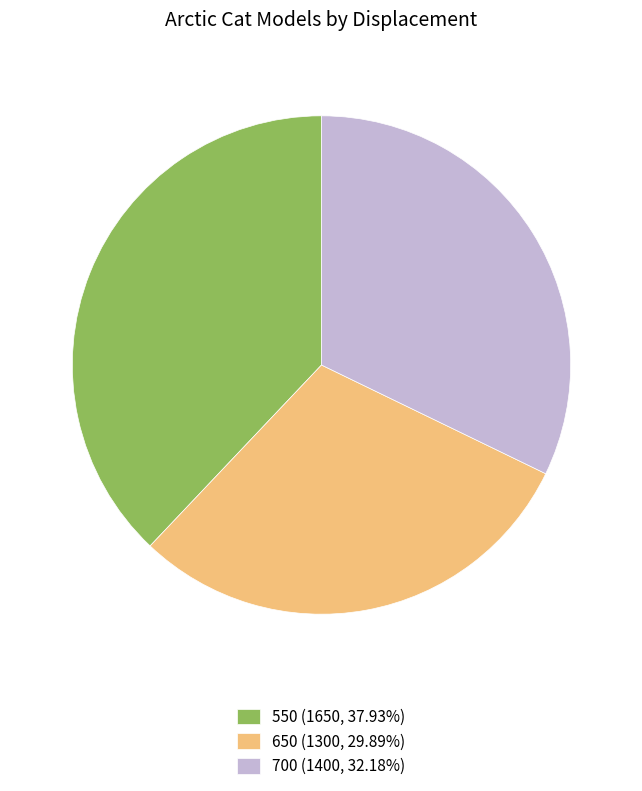

Count the number of slices in the pie.

3